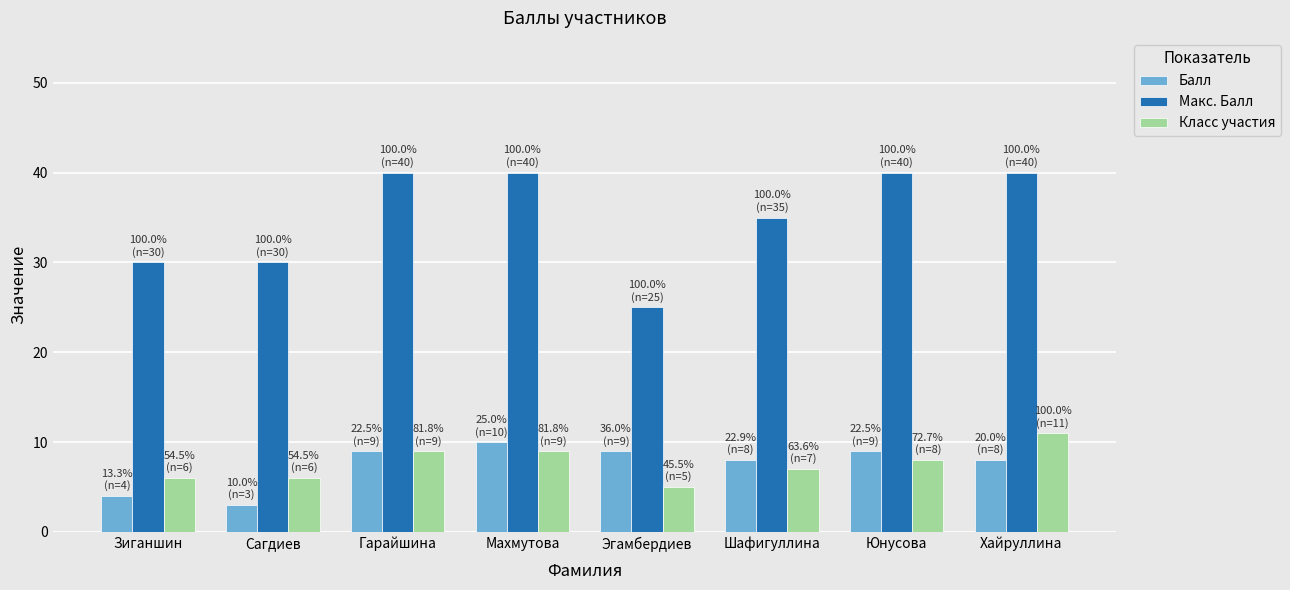

What is the label of the 7th bar from the right?

Сагдиев